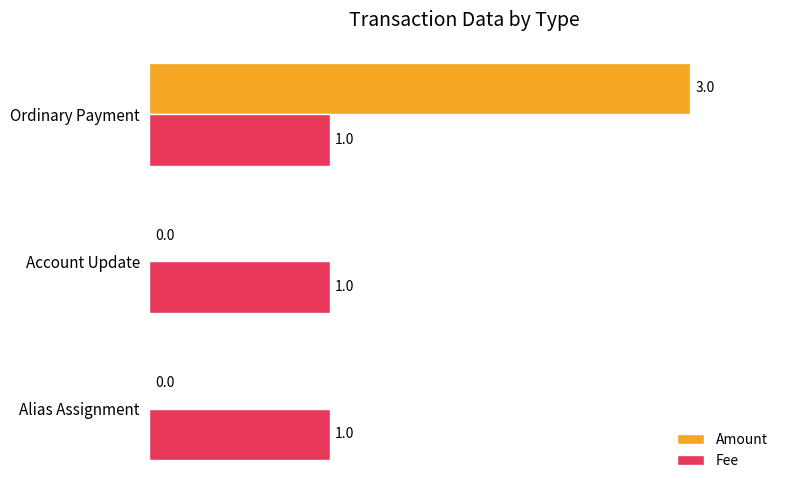

Is it true that Amount equals 0 at Account Update?

True